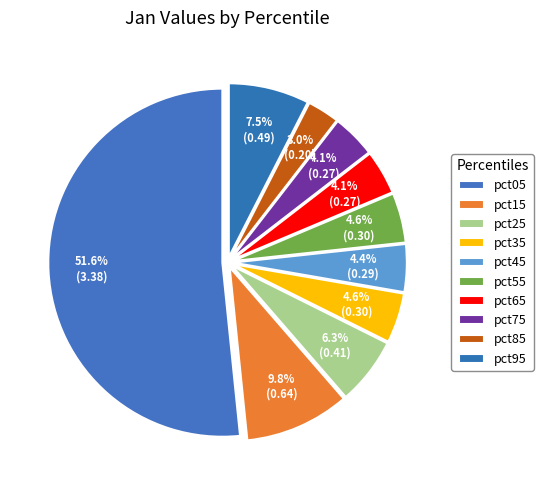

Rank the categories by value from lowest to highest.

pct85, pct75, pct65, pct45, pct55, pct35, pct25, pct95, pct15, pct05